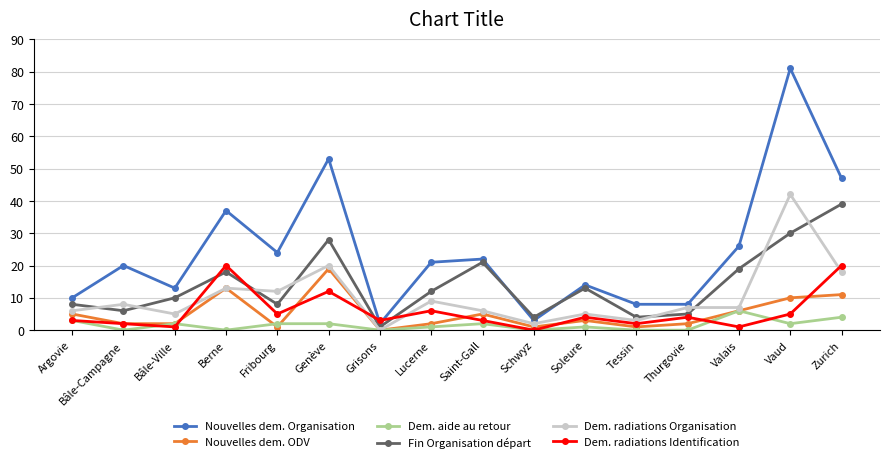

At which category is the sum across all series the highest?

Vaud